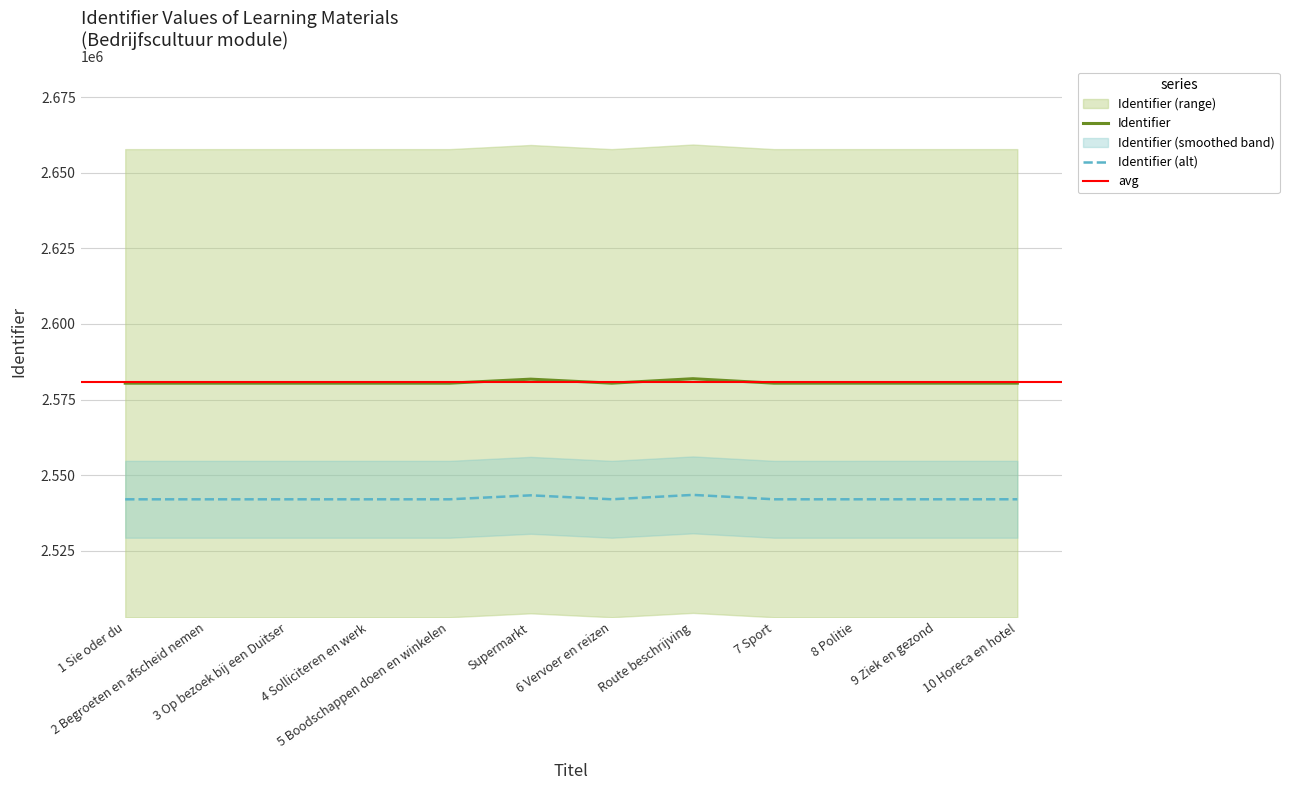

True or false: there are more than 1 points higher than both neighbors.

True